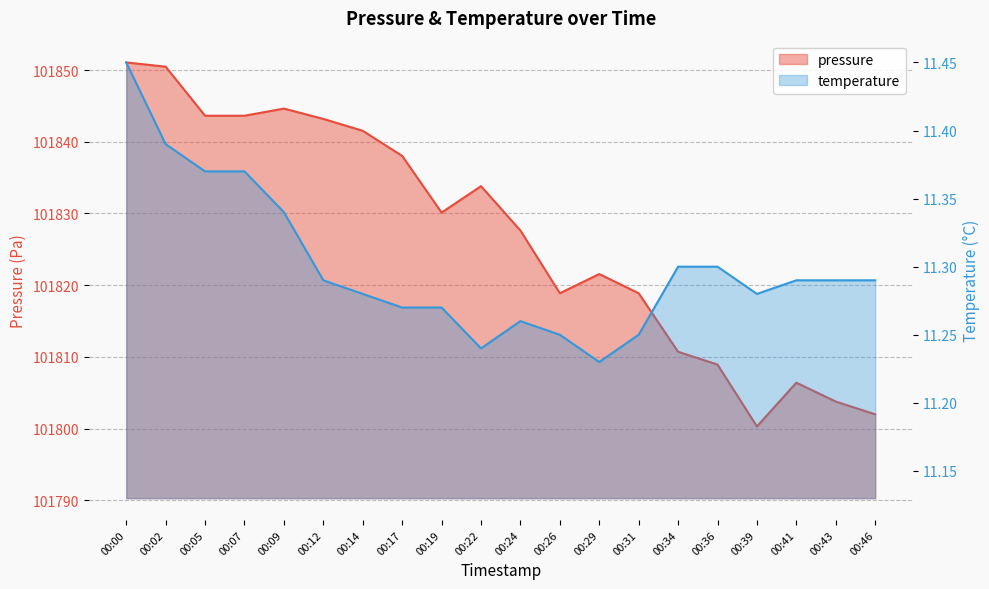

What value does the temperature series have at 00:09?

11.3